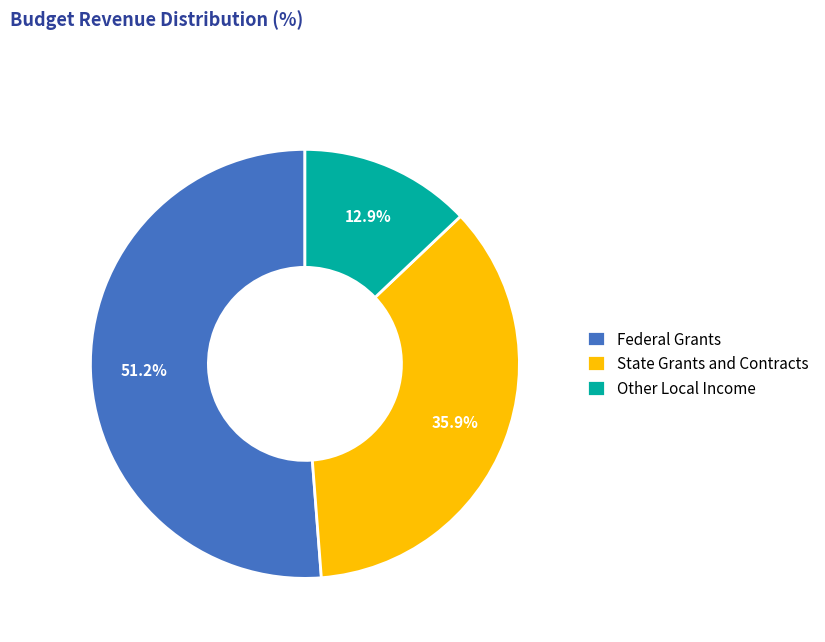

To the nearest percent, what is the average slice percentage?

33%